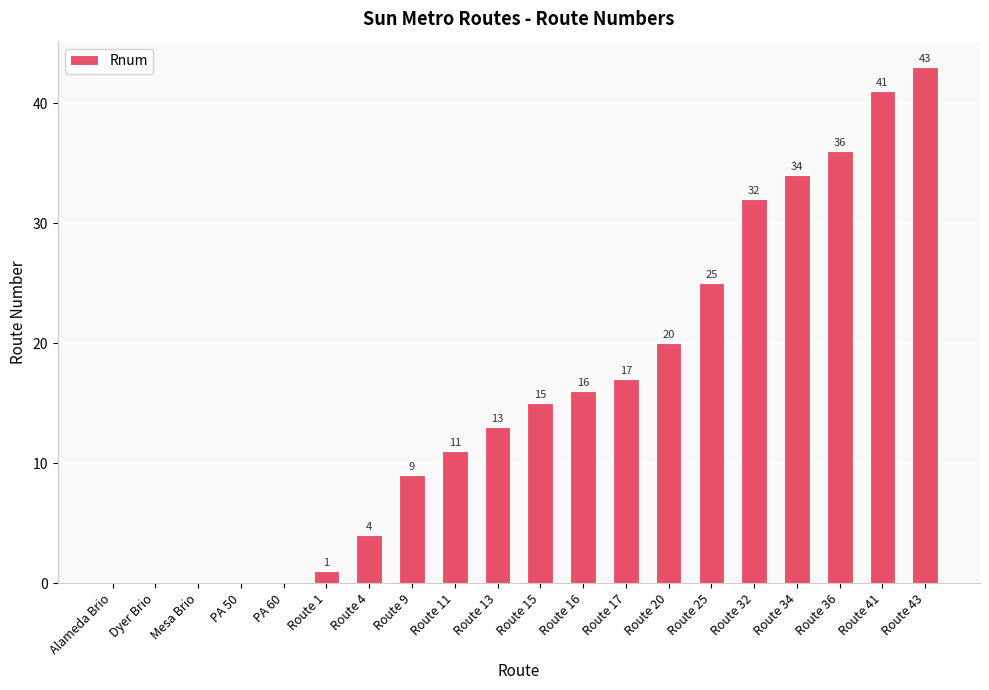

True or false: the data shows 4 at Route 9.

False